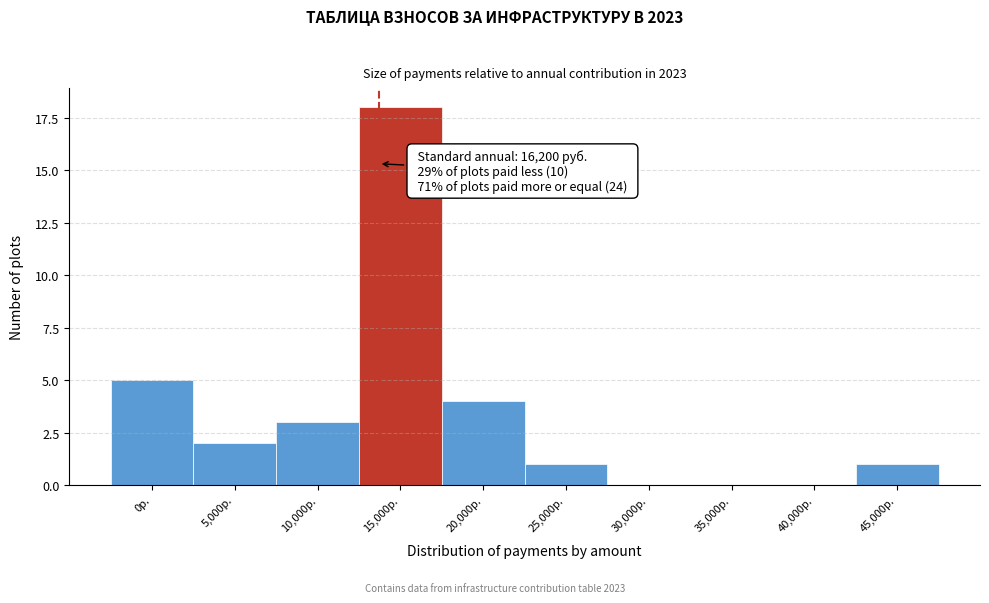

Reading left to right, extract all data points from this chart.

0р.=5	5,000р.=2	10,000р.=3	15,000р.=18	20,000р.=4	25,000р.=1	30,000р.=0	35,000р.=0	40,000р.=0	45,000р.=1